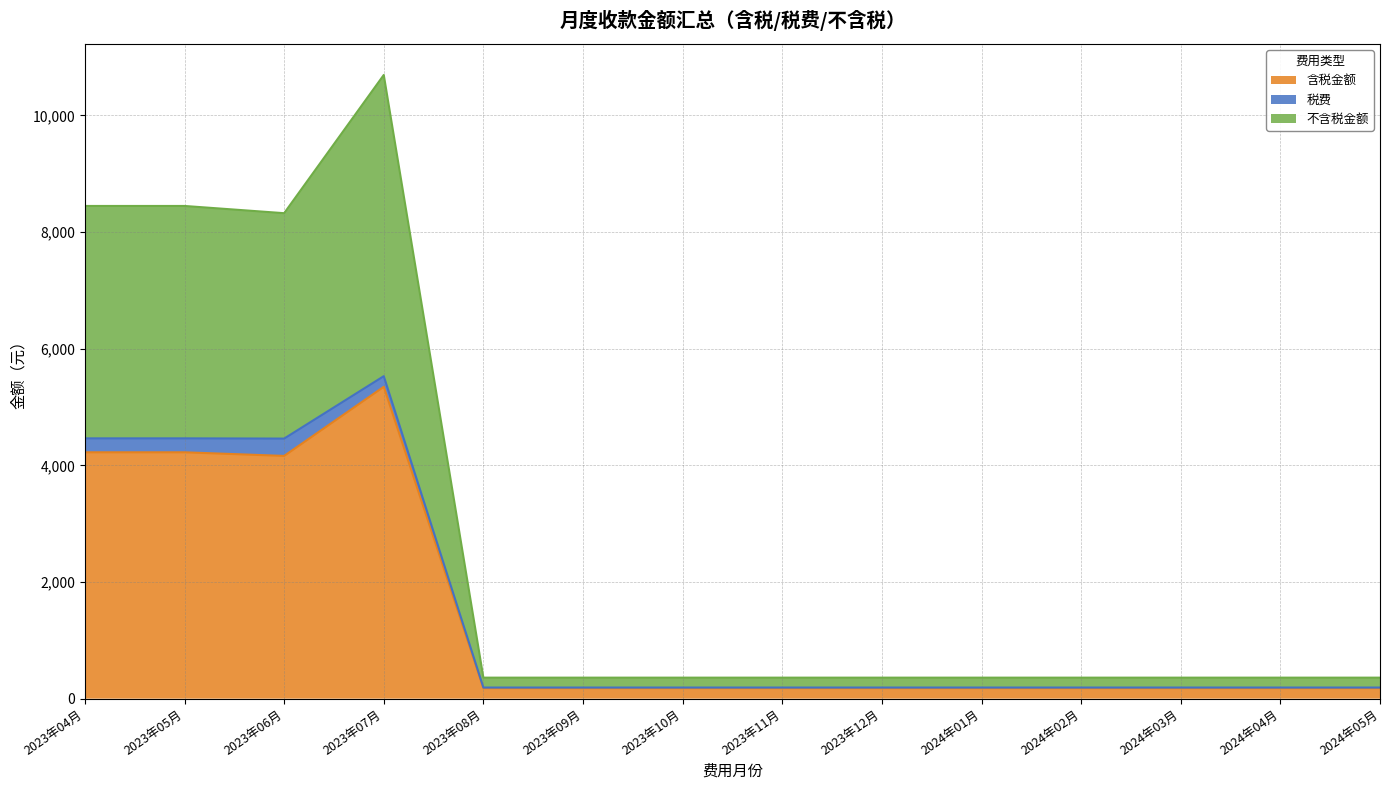

Which category has the highest value in the 含税金额 series?

2023年07月